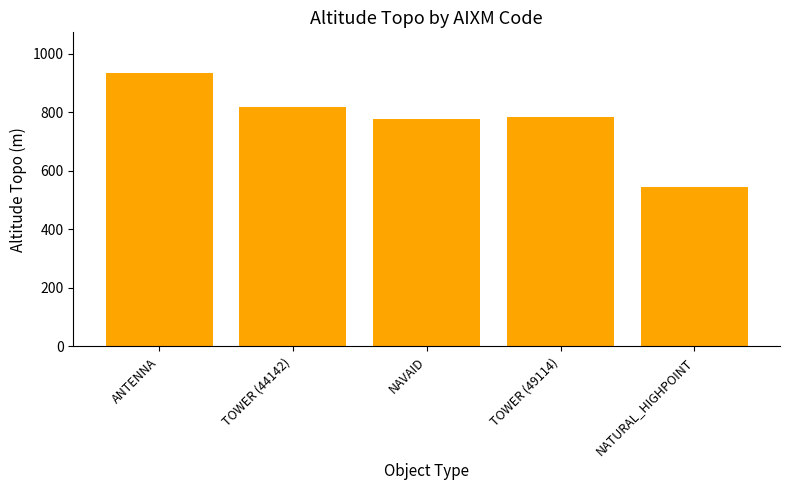

What is the label of the 1st bar from the right?

NATURAL_HIGHPOINT